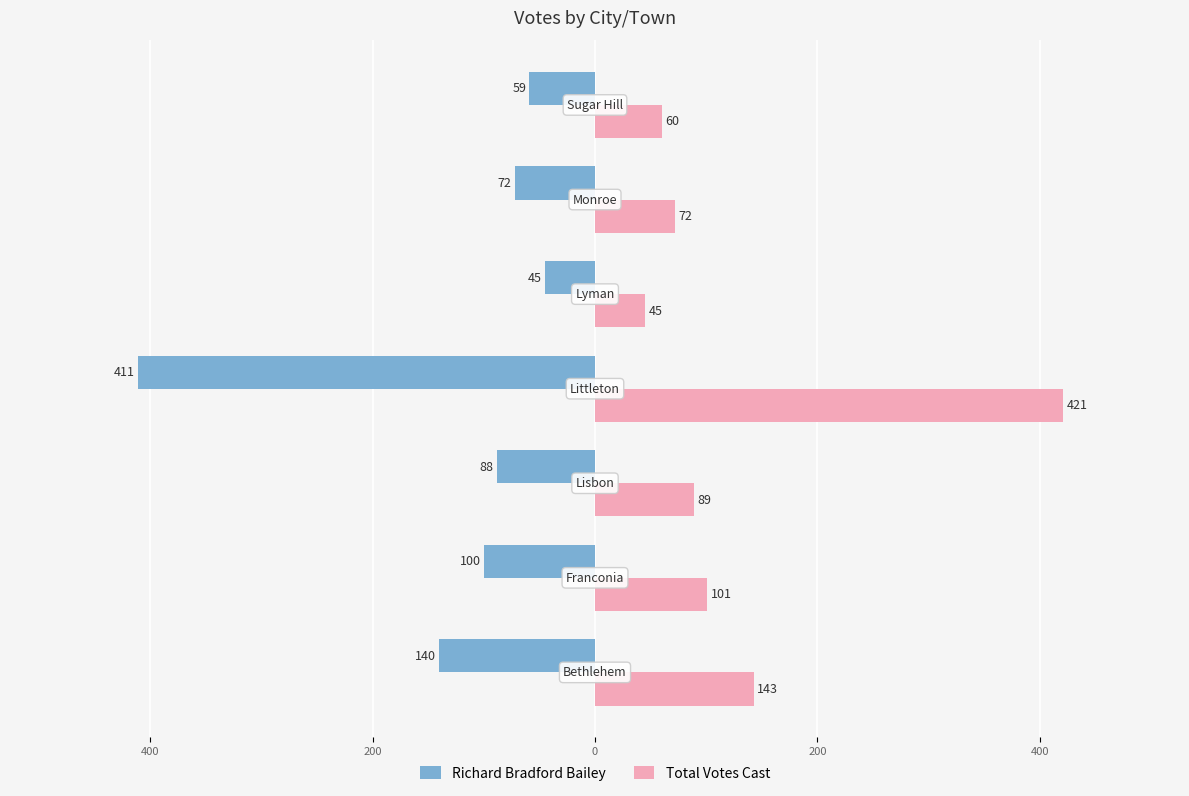

Reading right to left, what are all the values shown in this chart?

Richard Bradford Bailey: 600=-59	400=-72	200=-45	0=-411	200=-88	400=-100	600=-140
Total Votes Cast: 600=60	400=72	200=45	0=421	200=89	400=101	600=143